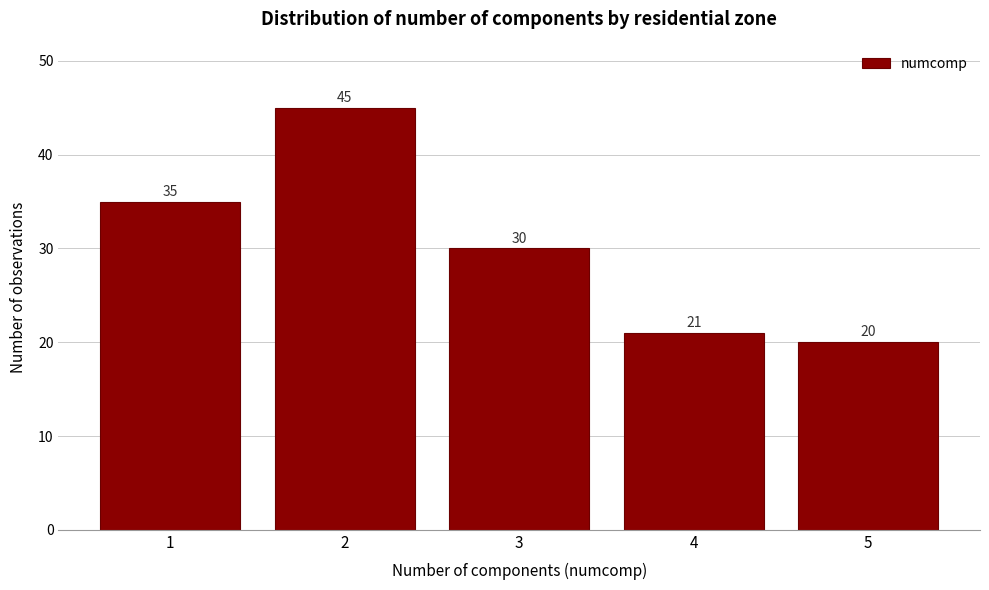

Reading left to right, transcribe all the data shown in this chart.

35	45	30	21	20